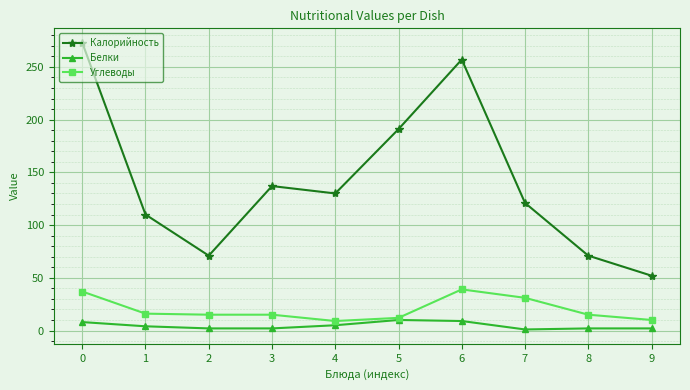

Rank the series at 3 from highest to lowest value.

Калорийность, Углеводы, Белки